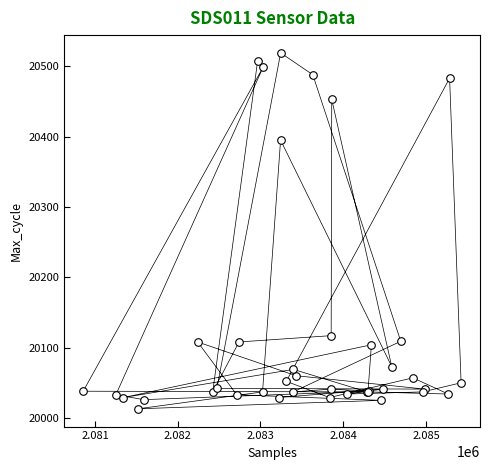

What Y value in the scatter plot is closest to 20266?

20395